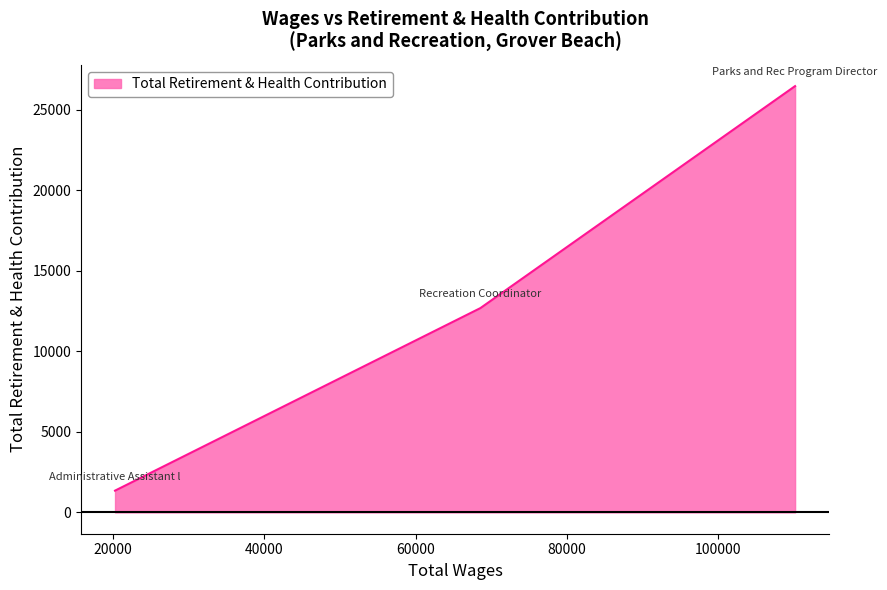

What is the sum of all values?

40509